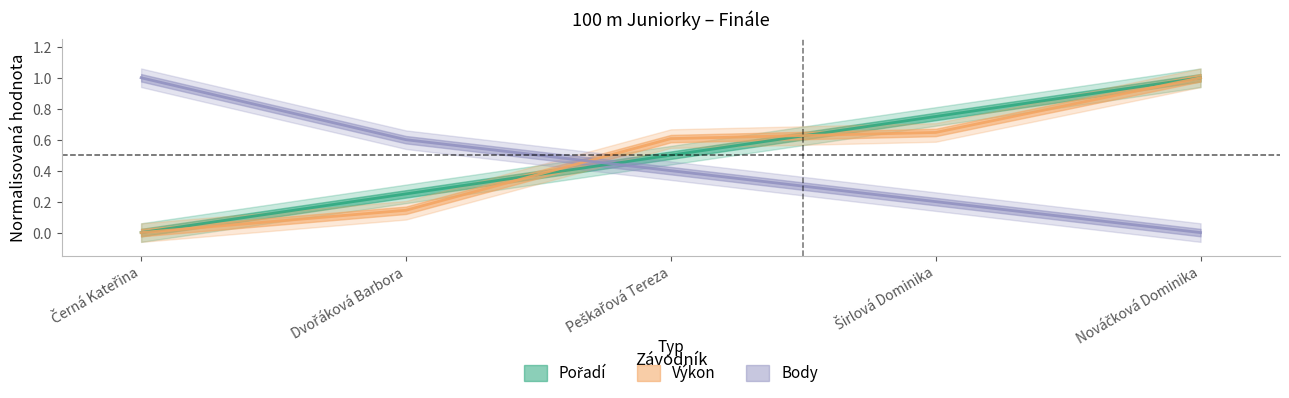

Does the chart display data point markers on the line(s)?

No